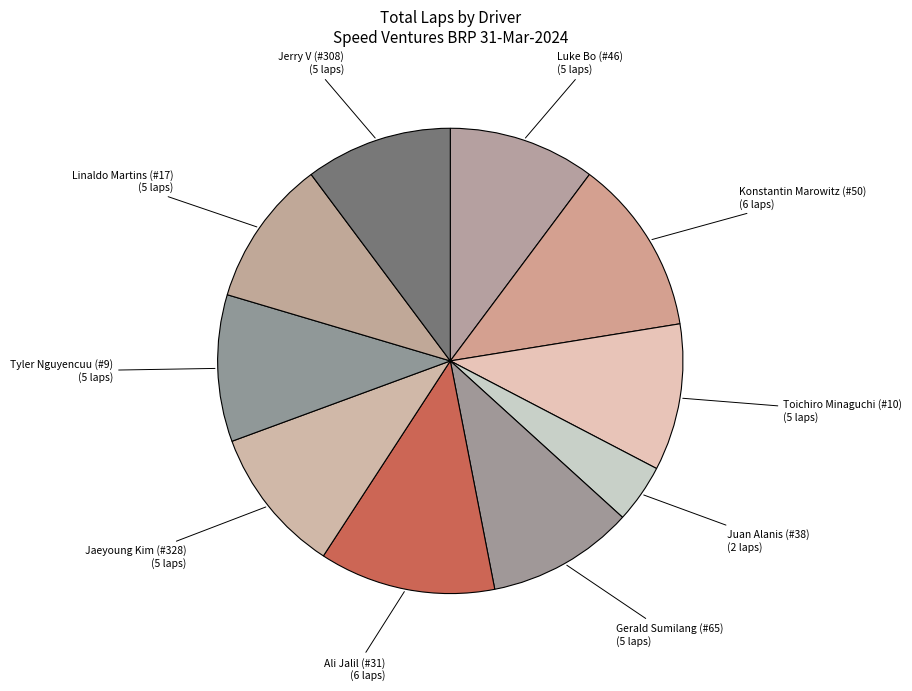

Is Gerald Sumilang (#65) the majority of the pie?

No